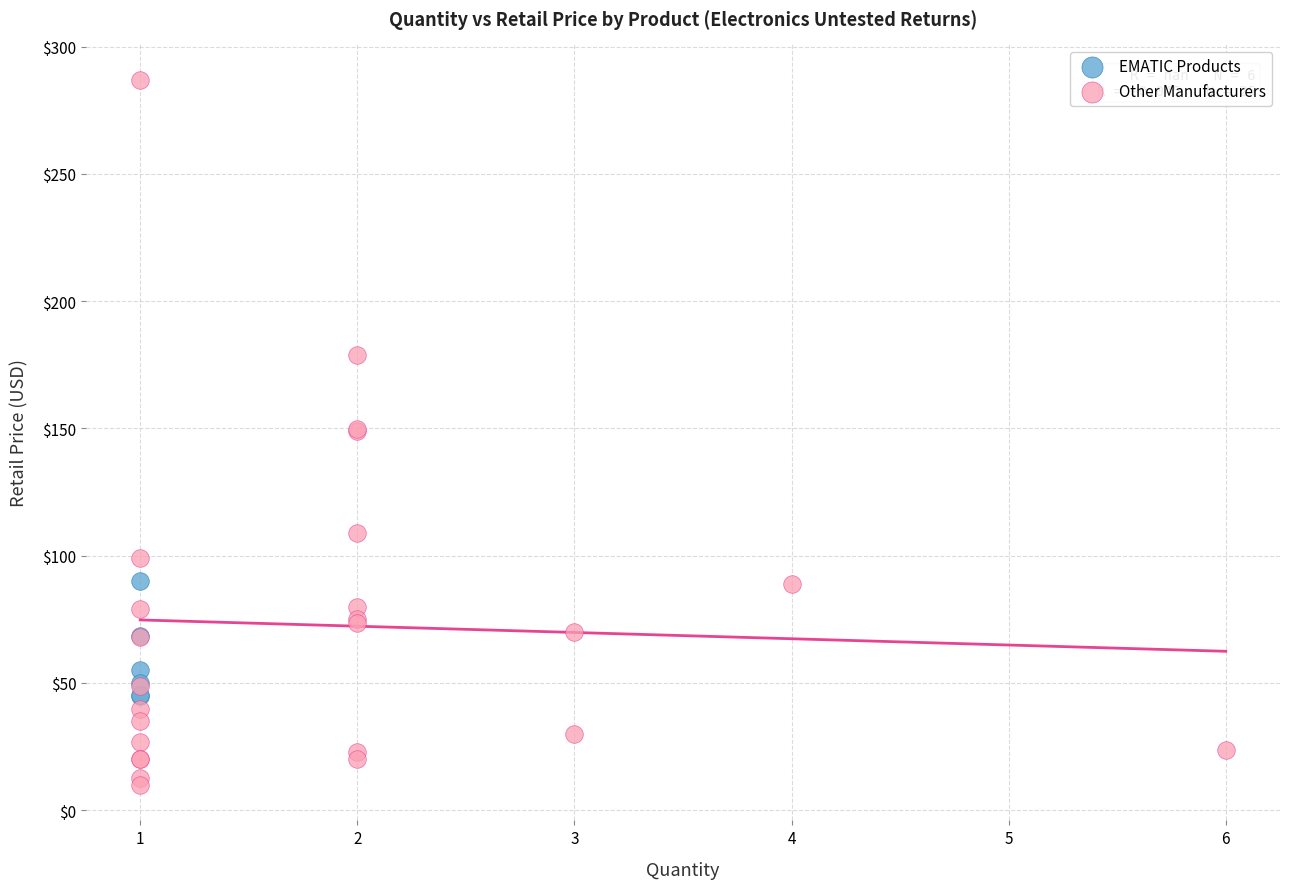

Which series reaches the minimum Y coordinate?

Other Manufacturers